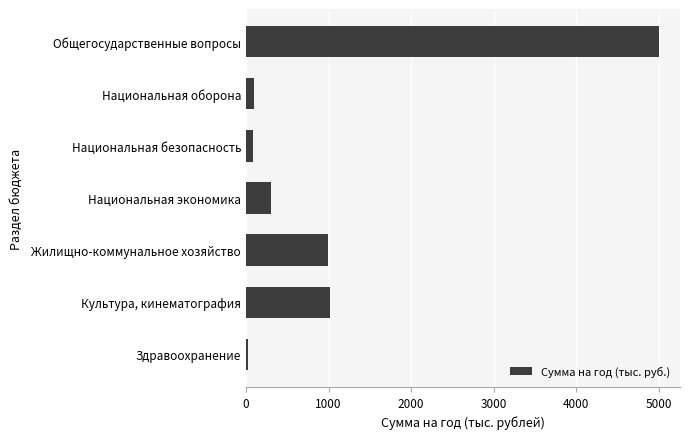

What is the difference between the maximum and minimum values?

4984.0